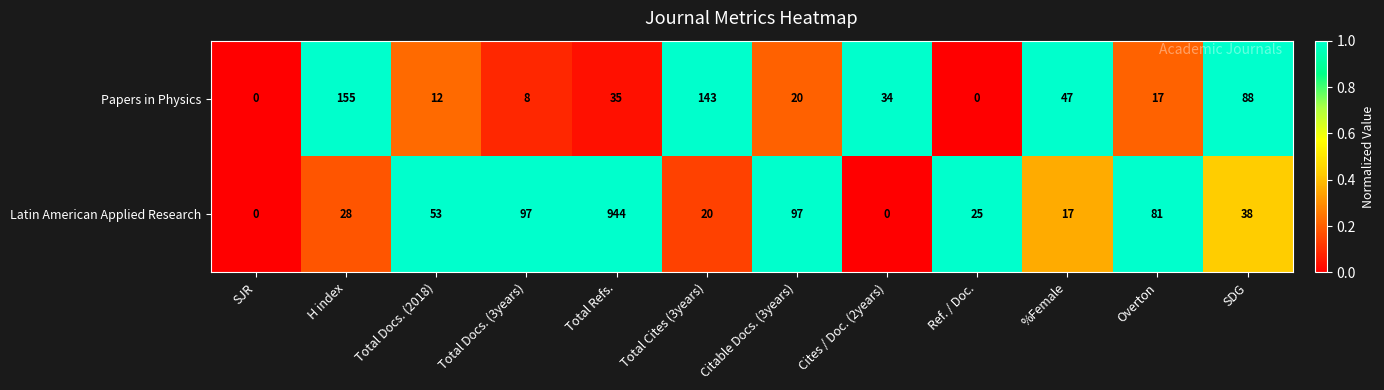

The value of Latin American Applied Research at Total Refs. is 1552. True or false?

False